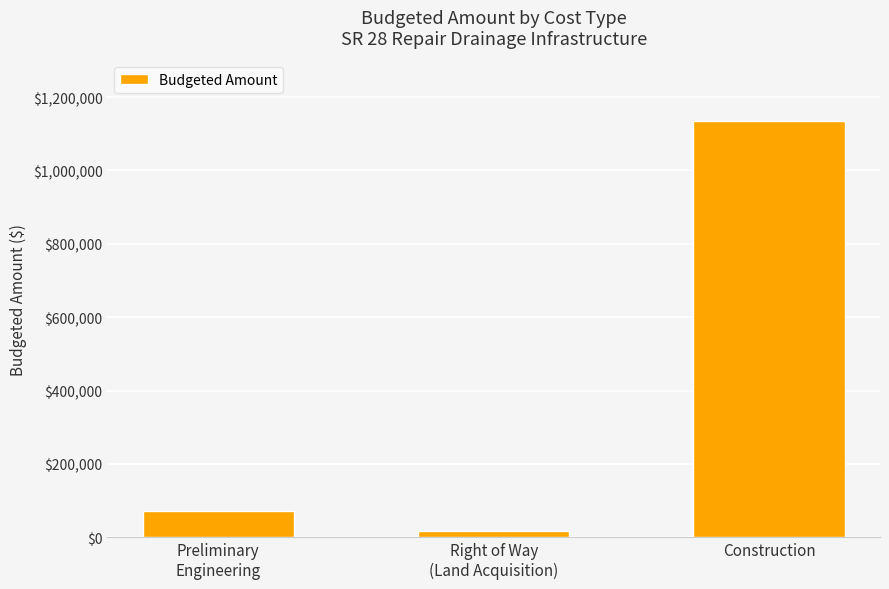

Which has a higher value, Preliminary
Engineering or Right of Way
(Land Acquisition)?

Preliminary
Engineering